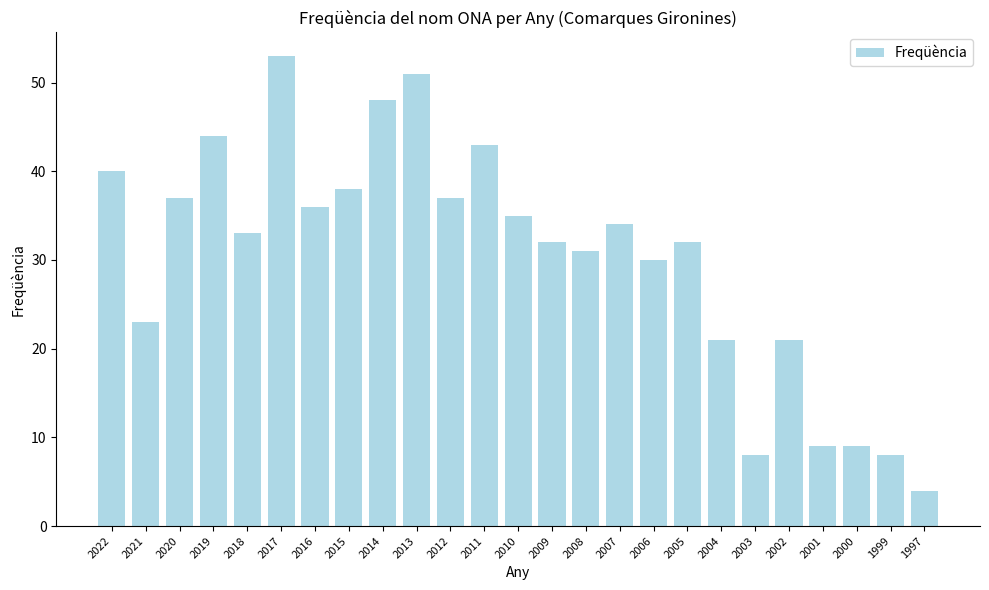

True or false: the data shows 49 at 2012.

False